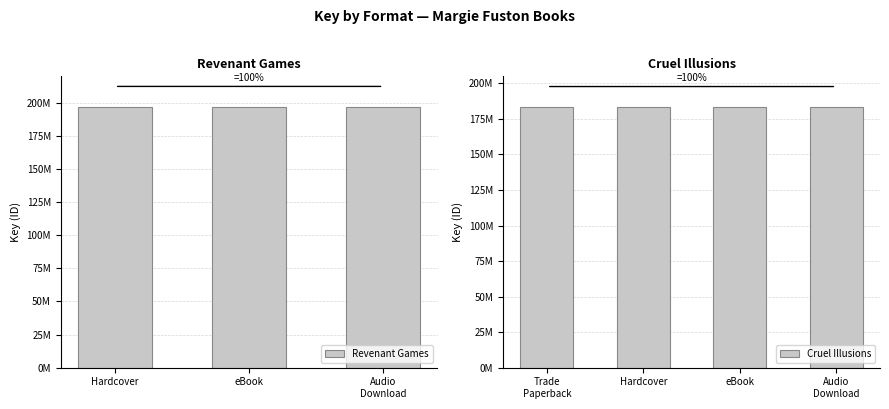

Is it true that the value at Hardcover is 196655928?

True